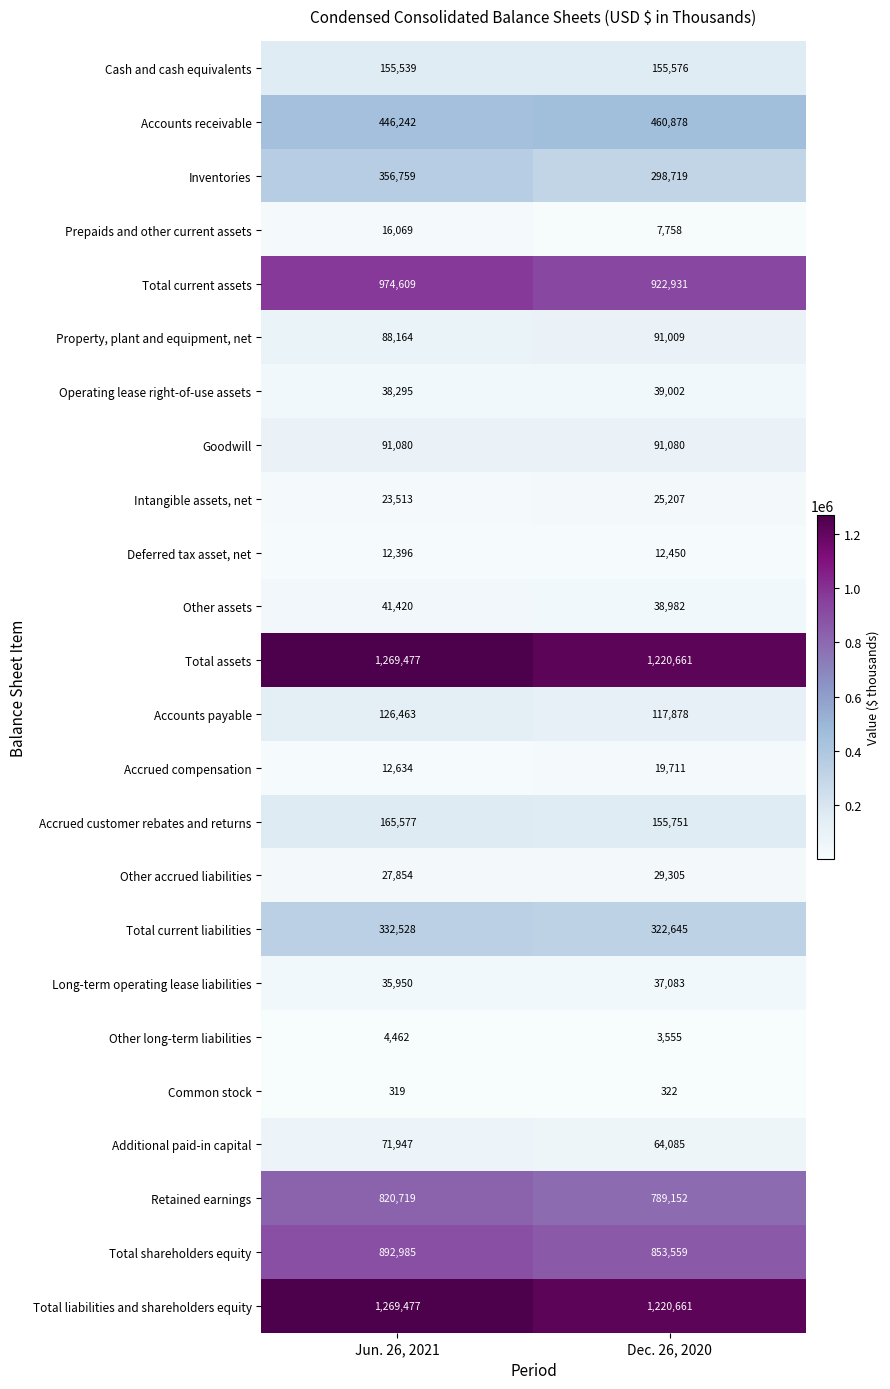

Which label corresponds to the smallest value in the chart?

Jun. 26, 2021